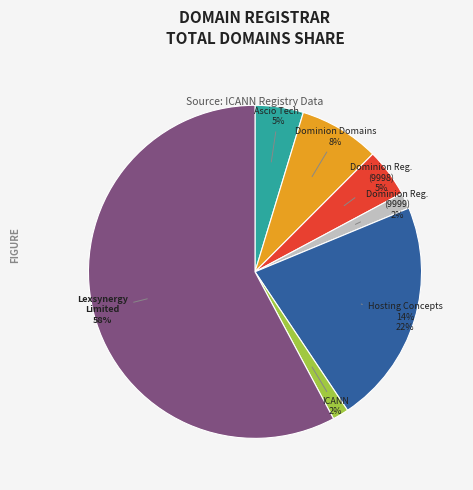

To the nearest percent, what is the difference between the Lexsynergy Limited and Ascio Technologies, Inc. - Denmark slice percentages?

53%